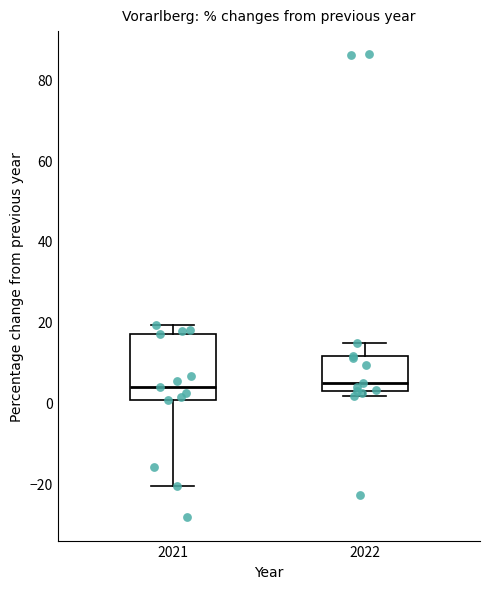

Reading left to right, transcribe this box plot: for each box, give where its median line is, the range the box spans, and where its two whiskers end, as read against the y-axis. The values are not printed on the chart, so give them approximately, as read against the axis.

2021: median 4, box 0 to 18, whiskers -20 to 20
2022: median 4, box 2 to 12, whiskers 2 (just below the box's lower edge) to 14